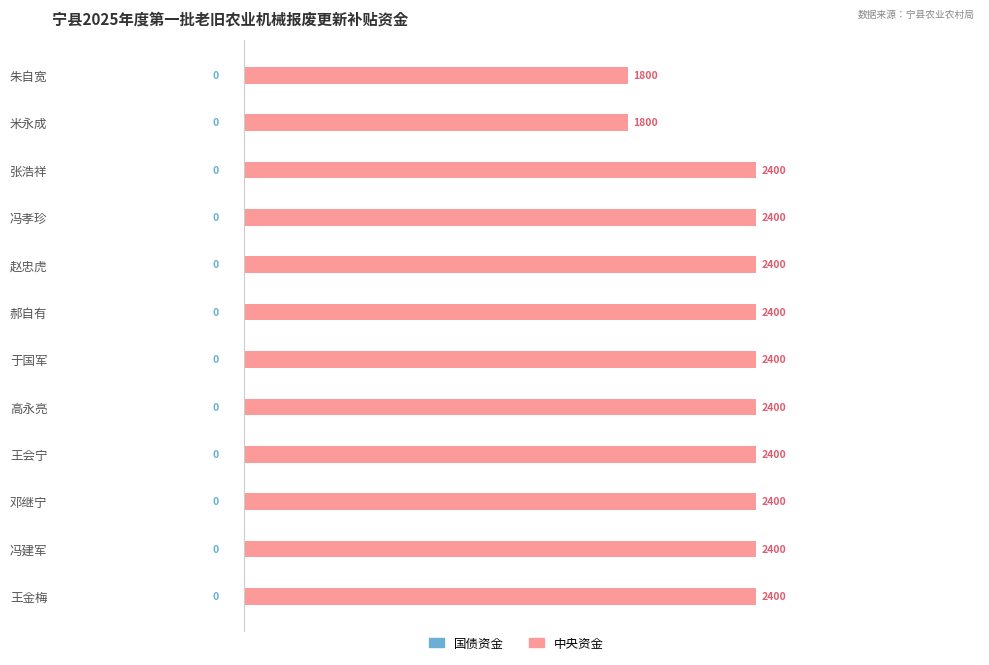

What is the difference between the maximum and minimum values?

600